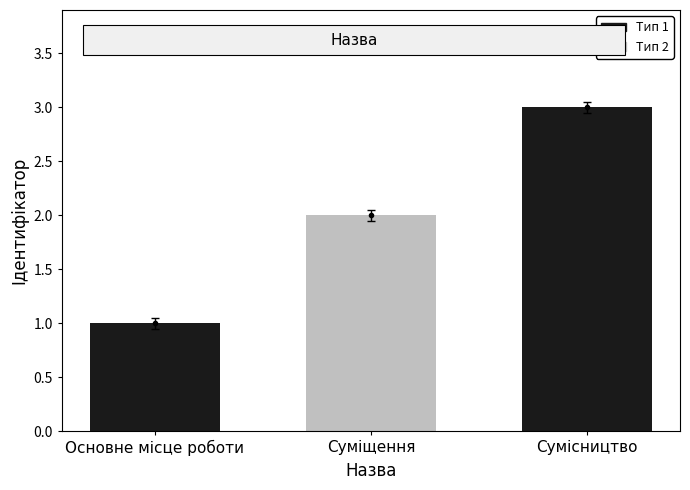

What is the value of the 1st bar from the left?

1